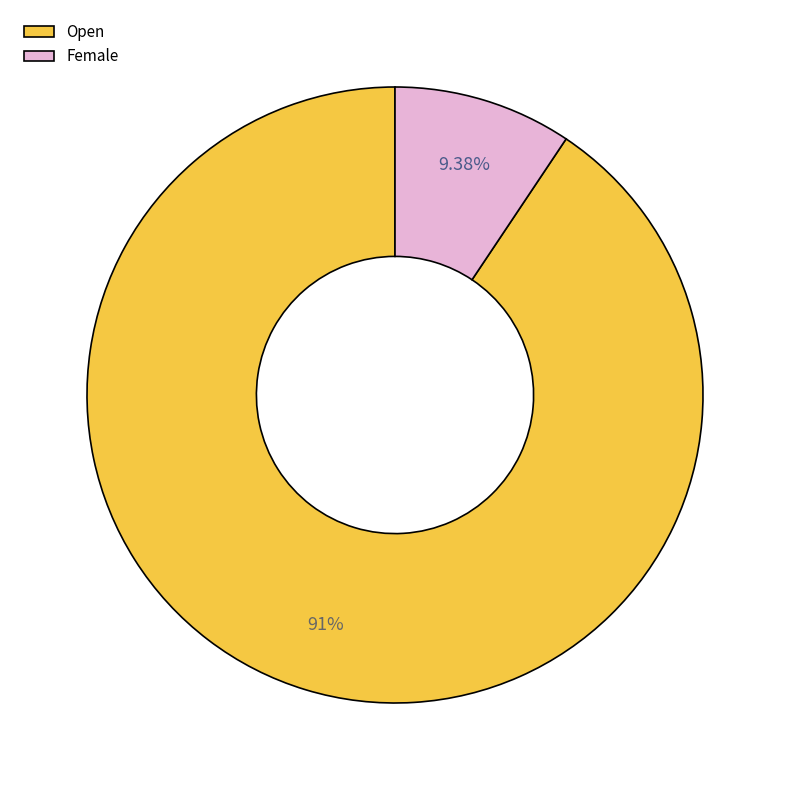

Which category accounts for the majority?

Open